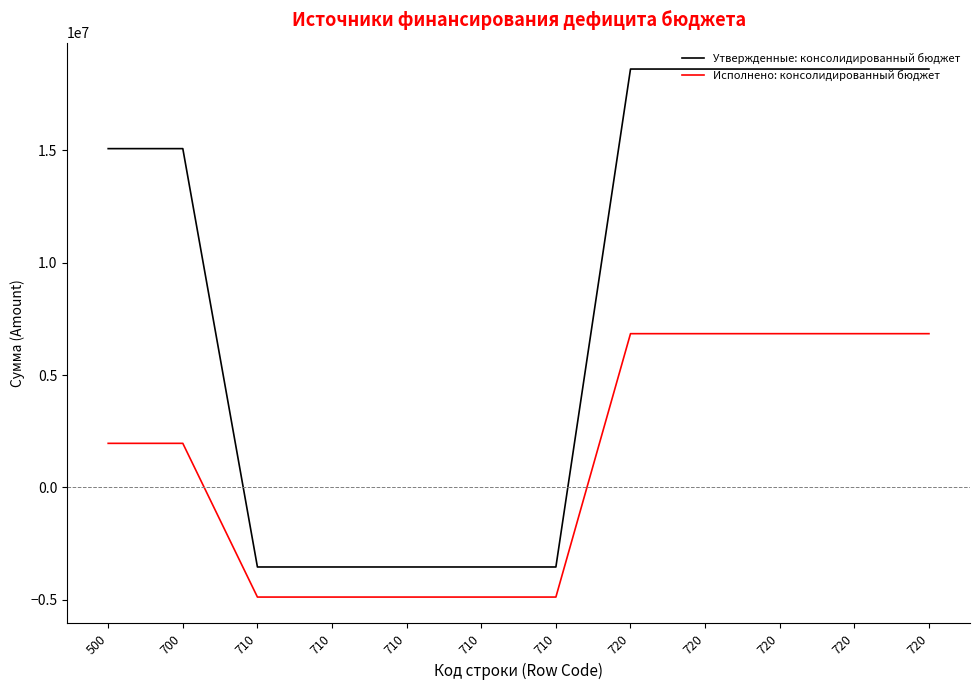

Read the Утвержденные: консолидированный бюджет value at 710.

-3541700.0